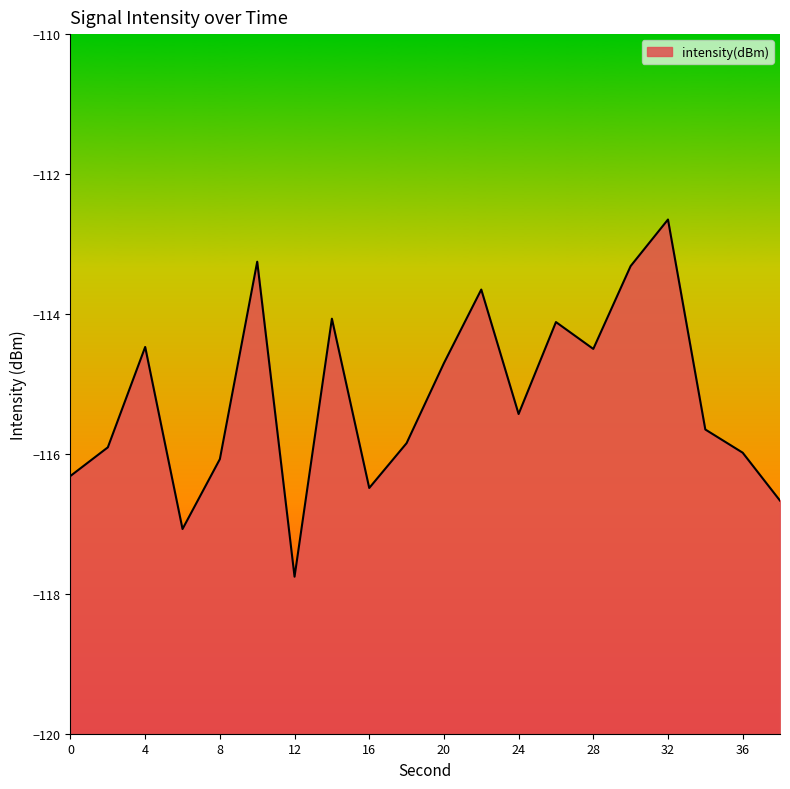

What is the difference between the maximum and second lowest values?

4.4